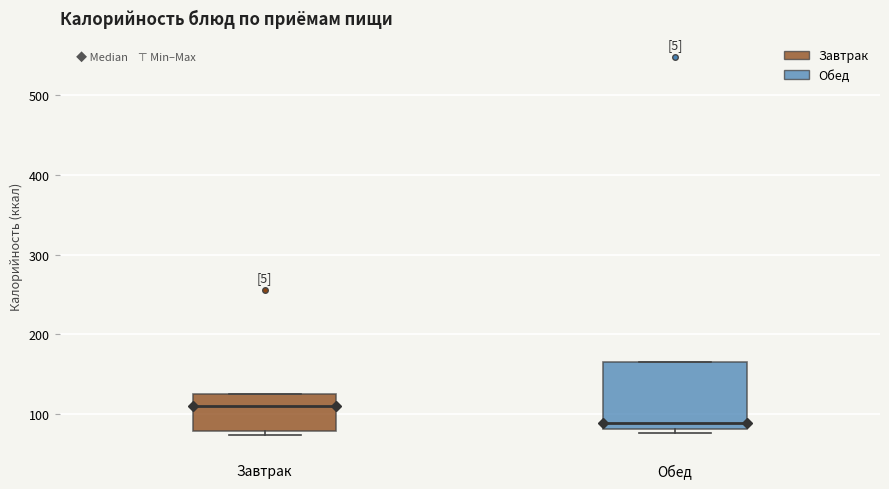

Reading left to right, read every box against the y-axis: the position of its median line, the range the box covers, and the ends of its whiskers. The values are not printed on the chart, so give them approximately, as read against the axis.

Завтрак: median 110, box 80 to 130, whiskers 70 to 130
Обед: median 90, box 80 to 170, whiskers 80 (just below the box's lower edge) to 170